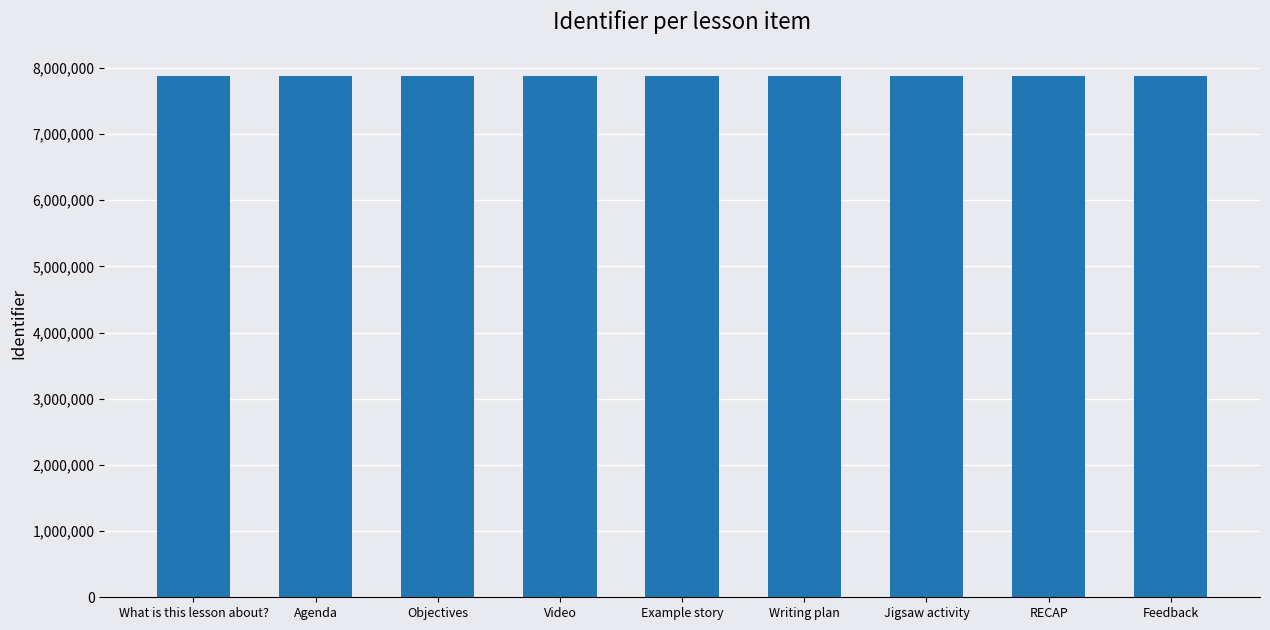

What is the change in value from What is this lesson about? to RECAP?

+14